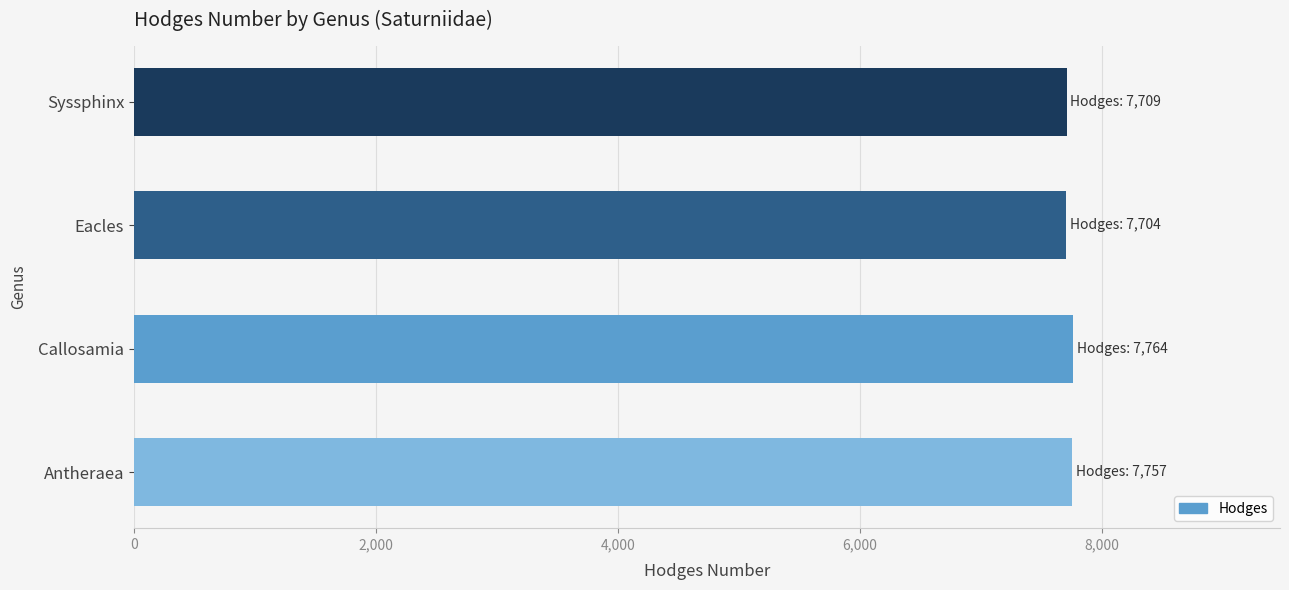

What is the sum of all values?

30934